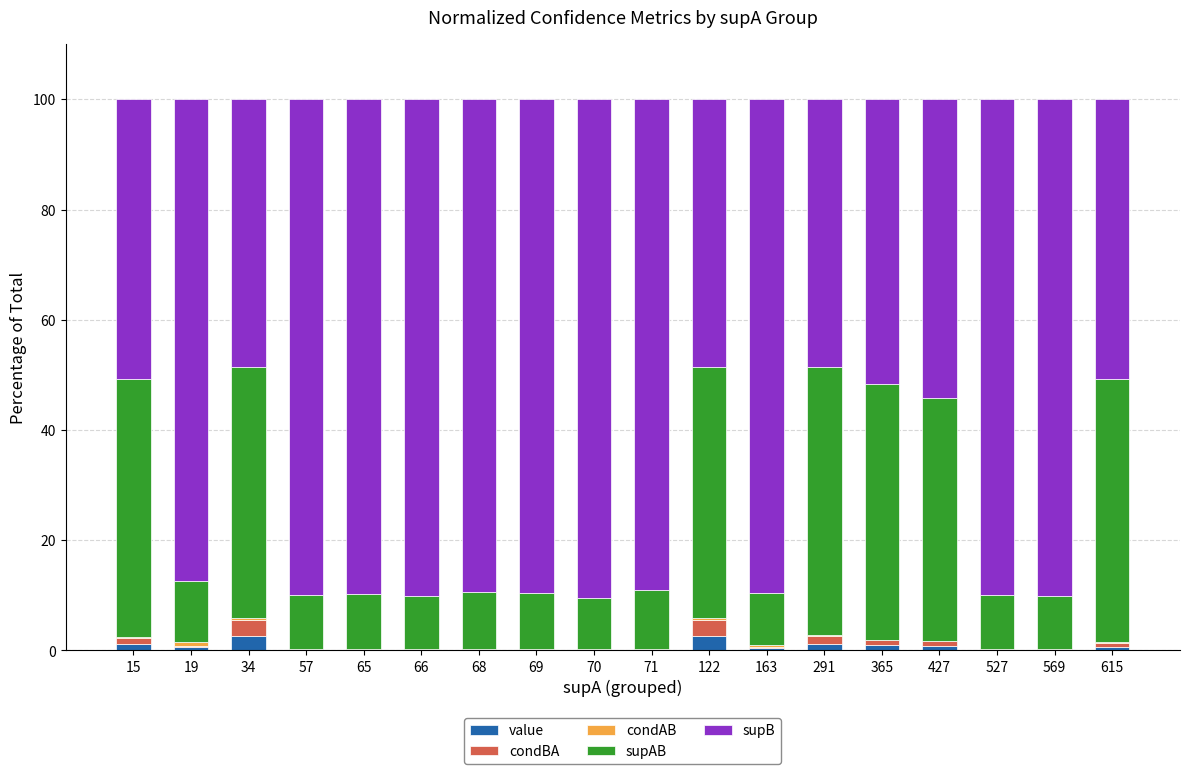

How many distinct data groups are displayed?

5